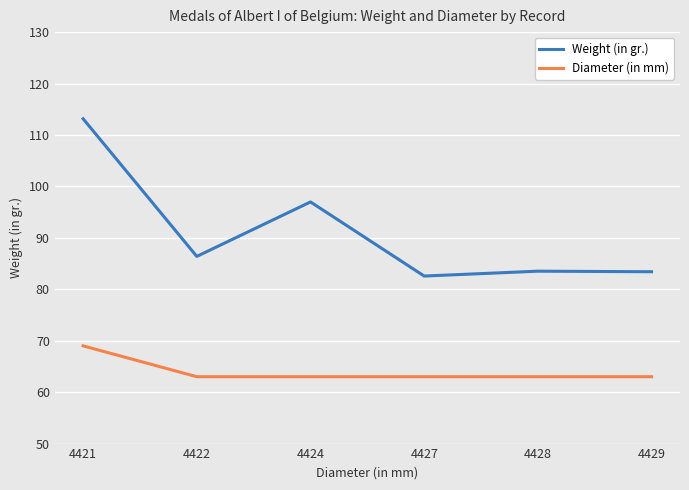

At which label does Weight (in gr.) first exceed 86?

4421